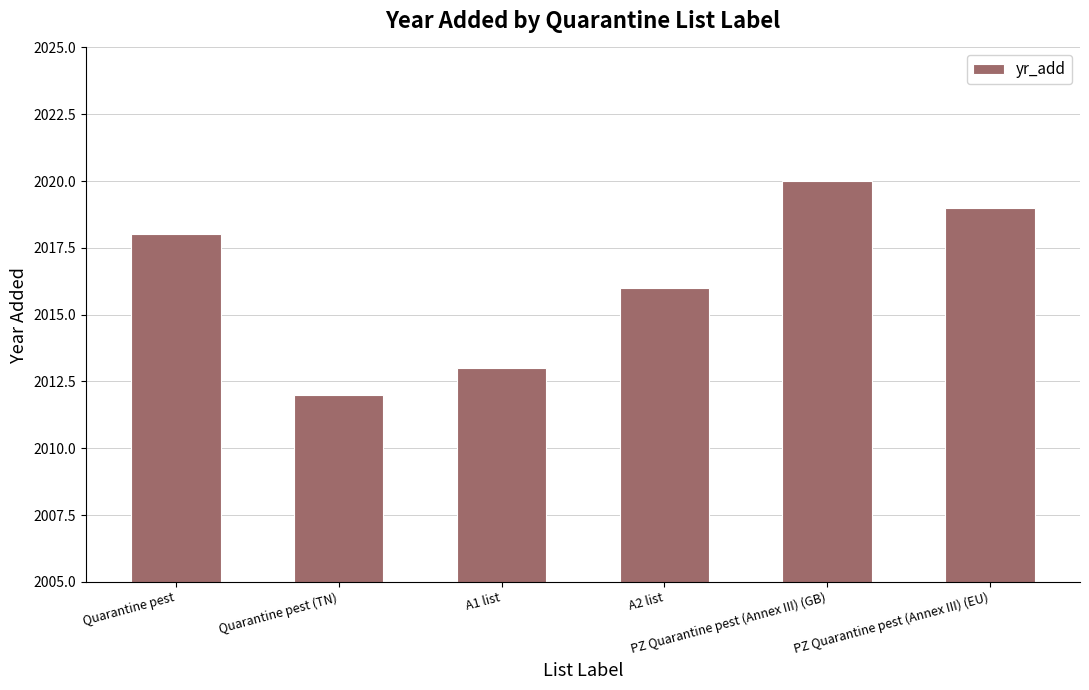

How many bars are there in total?

6